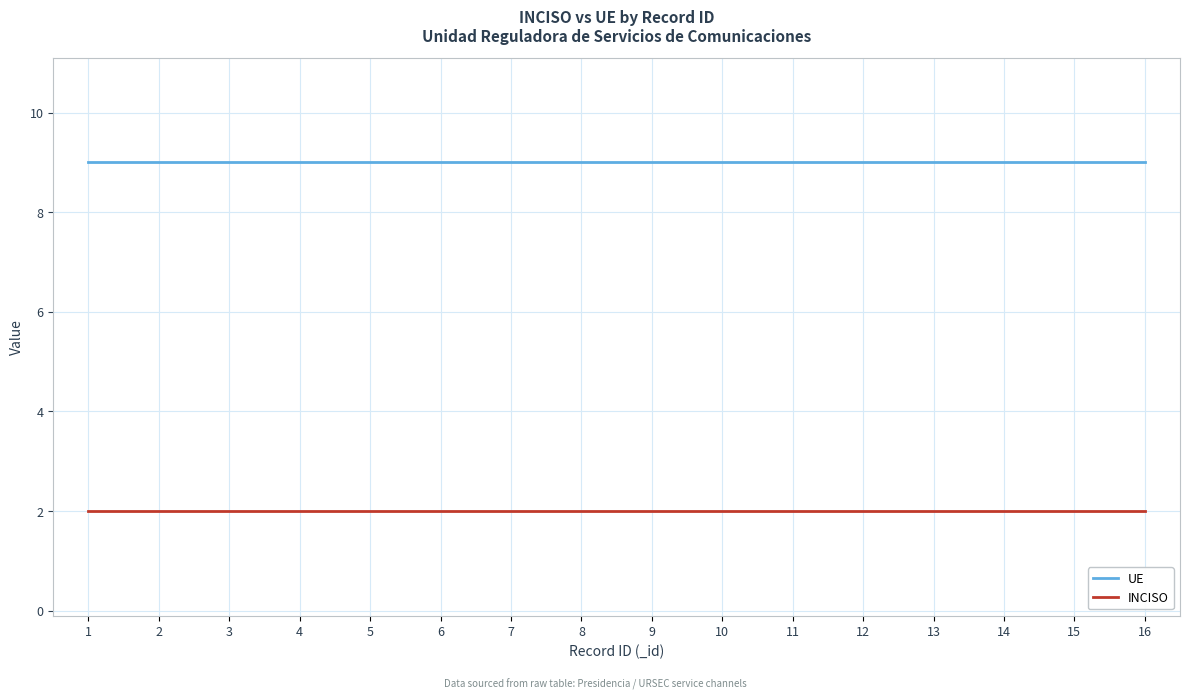

What are all the series names shown in the legend?

UE, INCISO